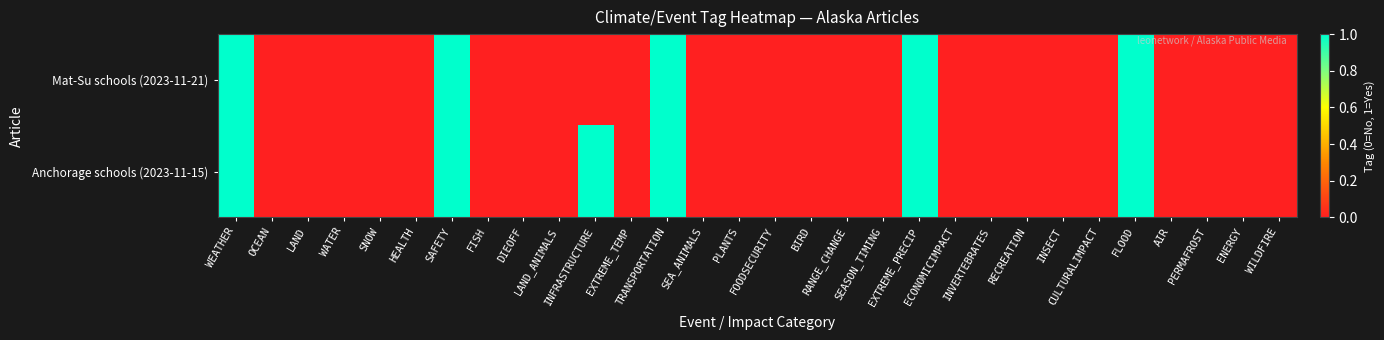

Reading left to right, what are all the values shown in this chart?

Mat-Su schools (2023-11-21): WEATHER=1	OCEAN=0	LAND=0	WATER=0	SNOW=0	HEALTH=0	SAFETY=1	FISH=0	DIEOFF=0	LAND_ANIMALS=0	INFRASTRUCTURE=0	EXTREME_TEMP=0	TRANSPORTATION=1	SEA_ANIMALS=0	PLANTS=0	FOODSECURITY=0	BIRD=0	RANGE_CHANGE=0	SEASON_TIMING=0	EXTREME_PRECIP=1	ECONOMICIMPACT=0	INVERTEBRATES=0	RECREATION=0	INSECT=0	CULTURALIMPACT=0	FLOOD=1	AIR=0	PERMAFROST=0	ENERGY=0	WILDFIRE=0
Anchorage schools (2023-11-15): WEATHER=1	OCEAN=0	LAND=0	WATER=0	SNOW=0	HEALTH=0	SAFETY=1	FISH=0	DIEOFF=0	LAND_ANIMALS=0	INFRASTRUCTURE=1	EXTREME_TEMP=0	TRANSPORTATION=1	SEA_ANIMALS=0	PLANTS=0	FOODSECURITY=0	BIRD=0	RANGE_CHANGE=0	SEASON_TIMING=0	EXTREME_PRECIP=1	ECONOMICIMPACT=0	INVERTEBRATES=0	RECREATION=0	INSECT=0	CULTURALIMPACT=0	FLOOD=1	AIR=0	PERMAFROST=0	ENERGY=0	WILDFIRE=0